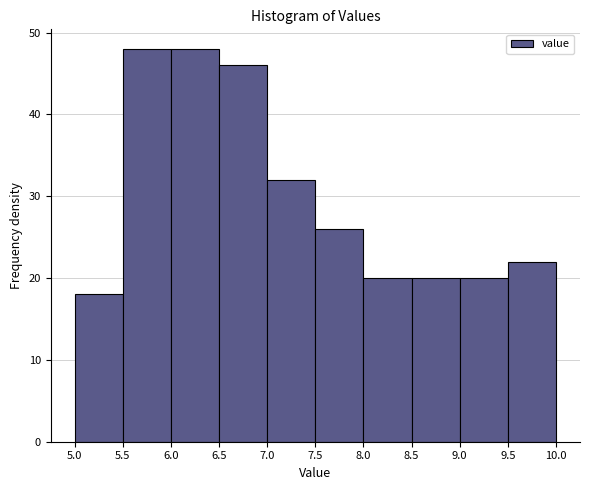

Reading left to right, transcribe this chart: for each bar, give the range it covers on the x-axis and its height. The values are not printed on the chart, so give them approximately, as read against the axis.

5.0 to 5.5: 18
5.5 to 6.0: 48
6.0 to 6.5: 48
6.5 to 7.0: 46
7.0 to 7.5: 32
7.5 to 8.0: 26
8.0 to 8.5: 20
8.5 to 9.0: 20
9.0 to 9.5: 20
9.5 to 10.0: 22